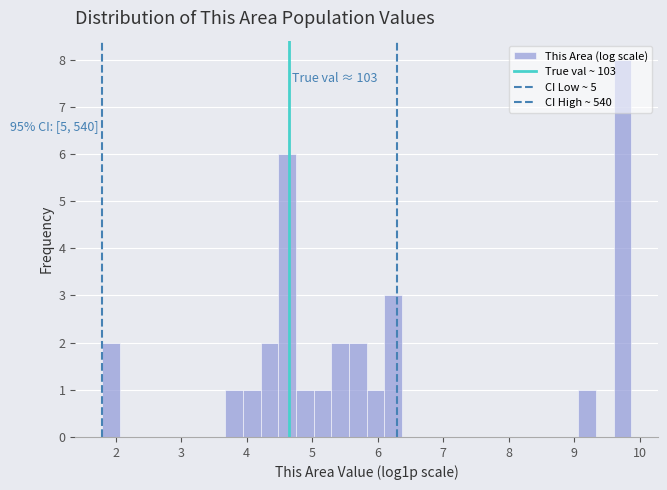

Around what value on the x-axis is the tallest bar? Give the approximate position of its centre, as read against the axis.

9.7